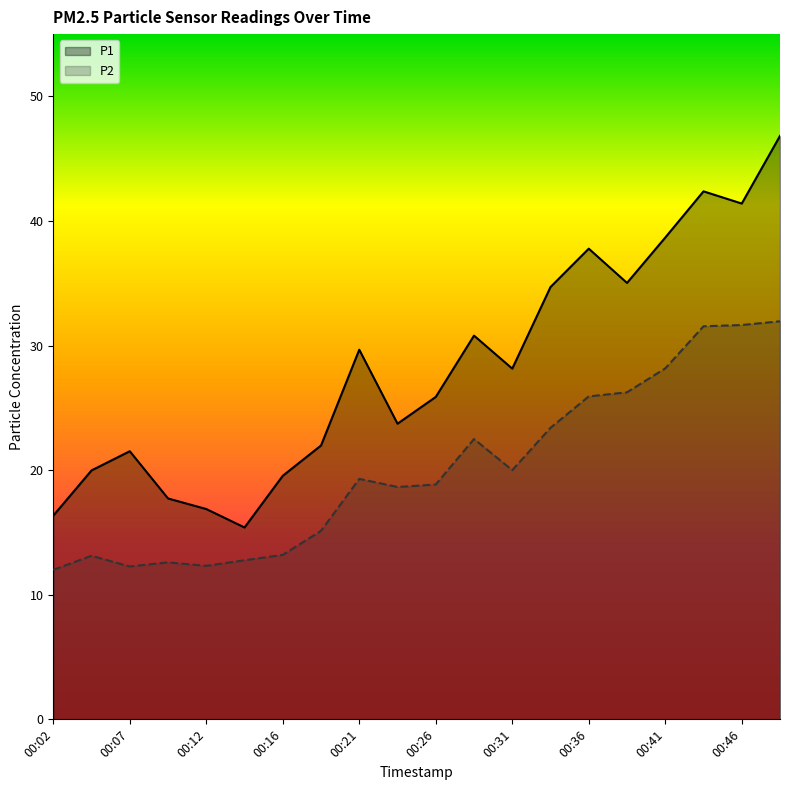

At which label is P2 closest to 21?

00:31